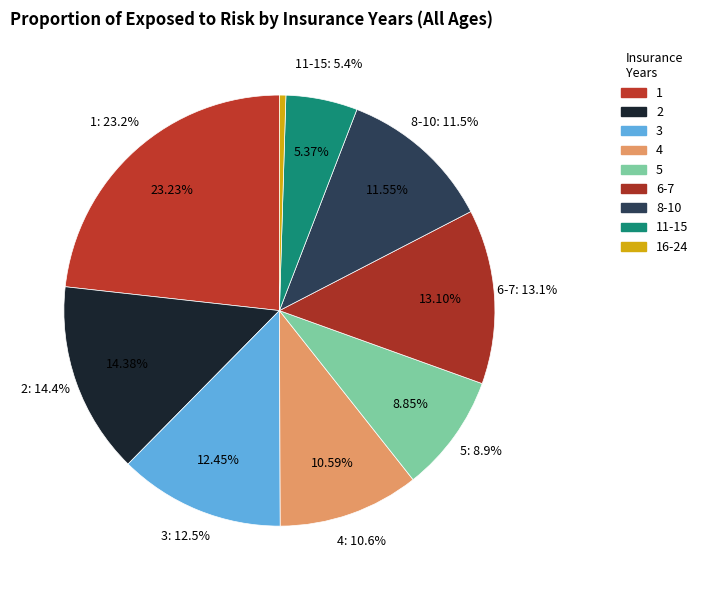

Combined, what portion of the pie is 8-10 and 3?

24.0%